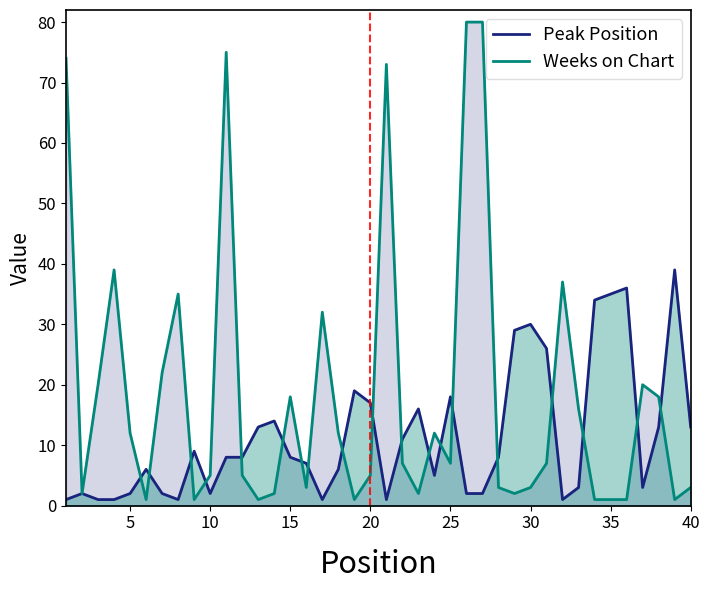

What is the greatest value displayed?

80